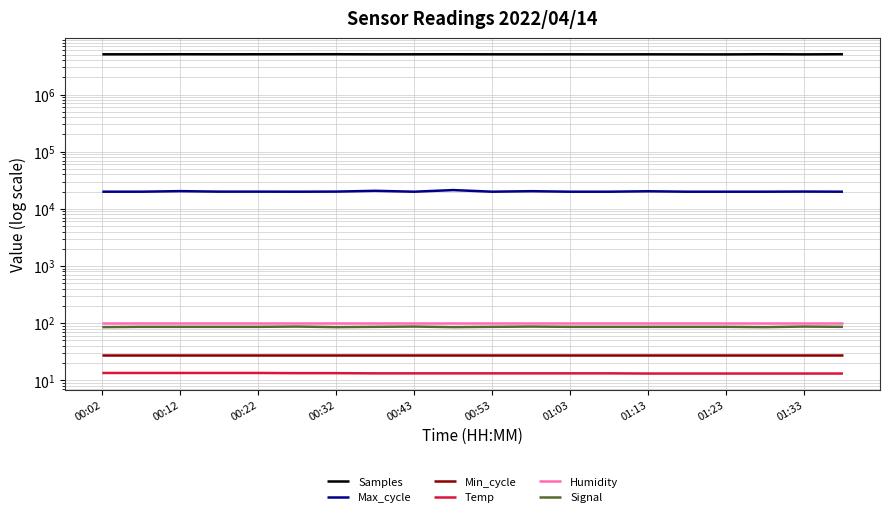

What is the value of the Temp point at the 9th from the left?

13.2